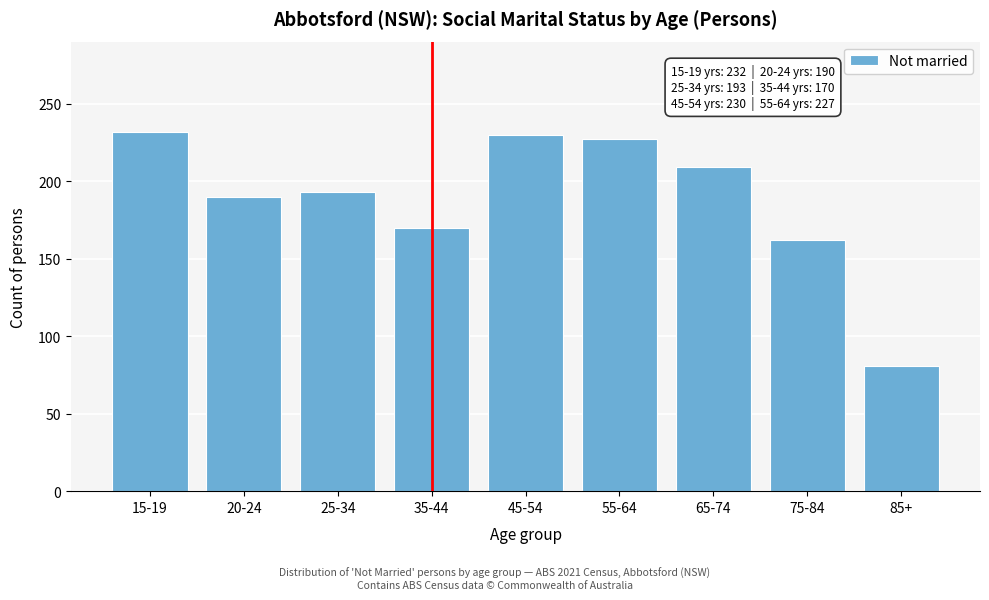

Reading left to right, what are all the values shown in this chart?

15-19=232	20-24=190	25-34=193	35-44=170	45-54=230	55-64=227	65-74=209	75-84=162	85+=81